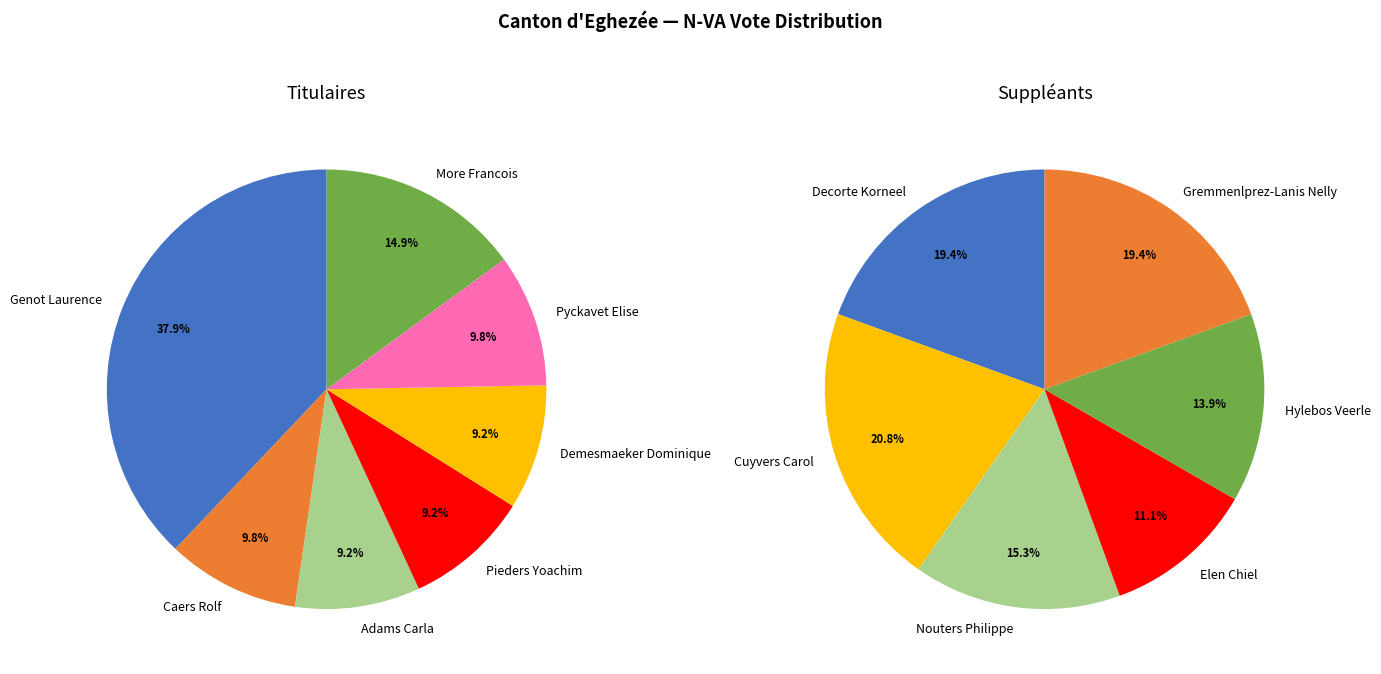

How many segments does this pie chart have?

7